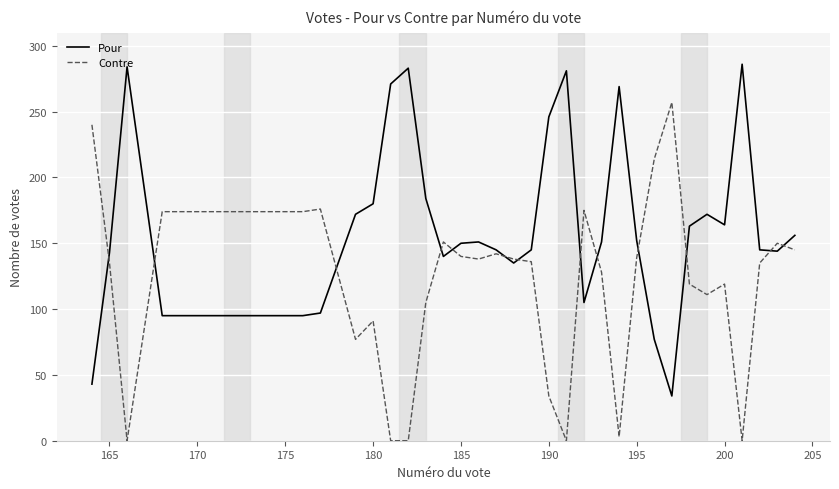

Which series has the largest total across all categories?

Pour